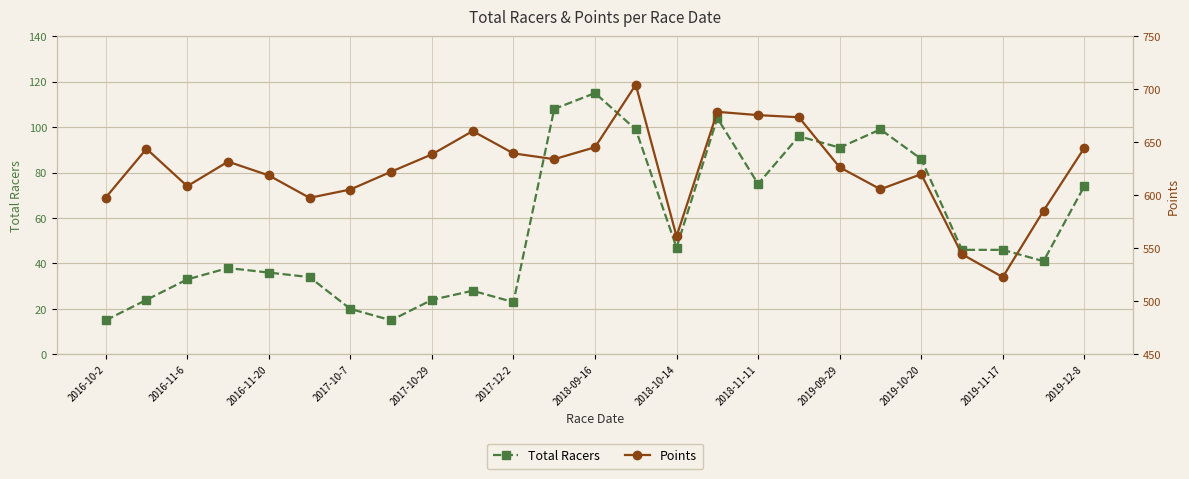

What is the maximum value for Total Racers?

115